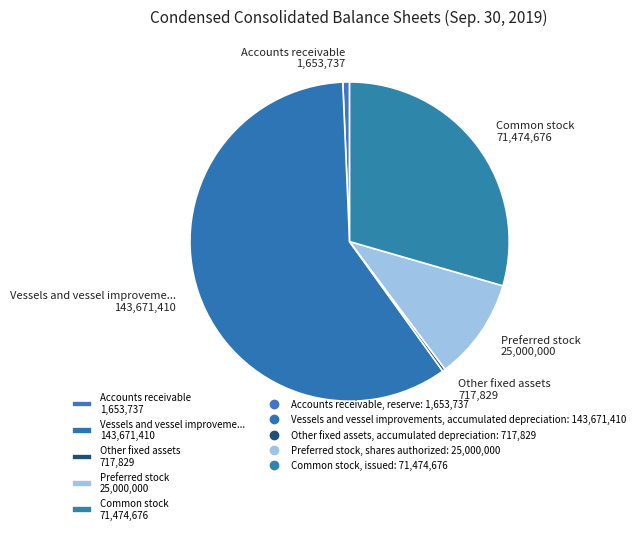

Approximately how many times larger is the value at Common stock 71,474,676 compared to Vessels and vessel improveme... 143,671,410?

0.5